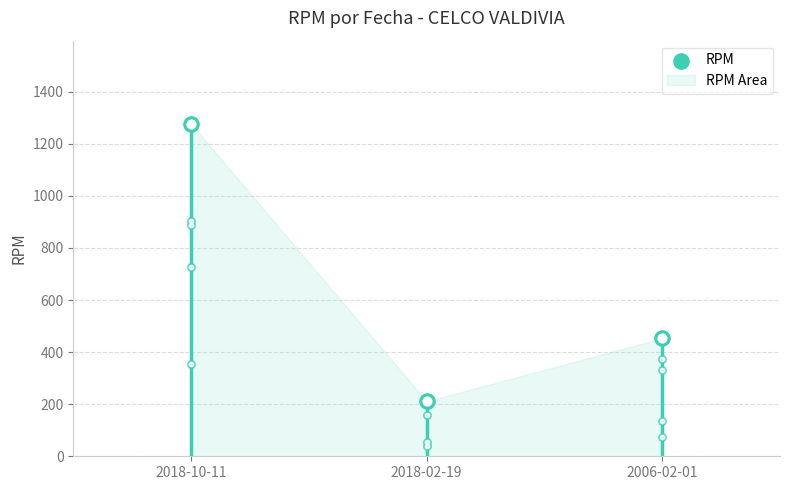

Between 2018-02-19 and 2018-10-11, which is larger?

2018-10-11